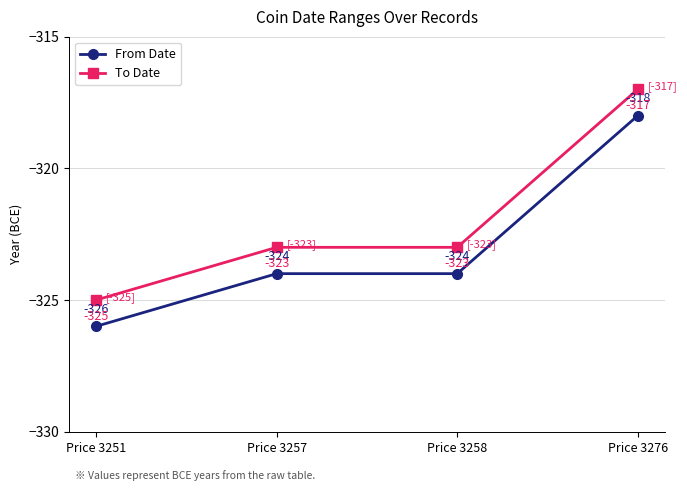

What is the difference between the highest and lowest values at Price 3276?

1